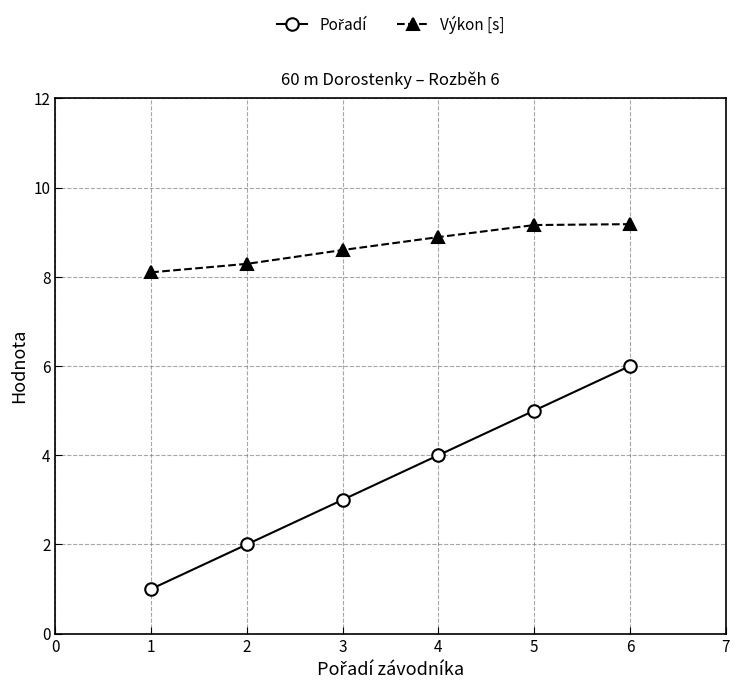

What is the sum of all Výkon [s] values?

52.2